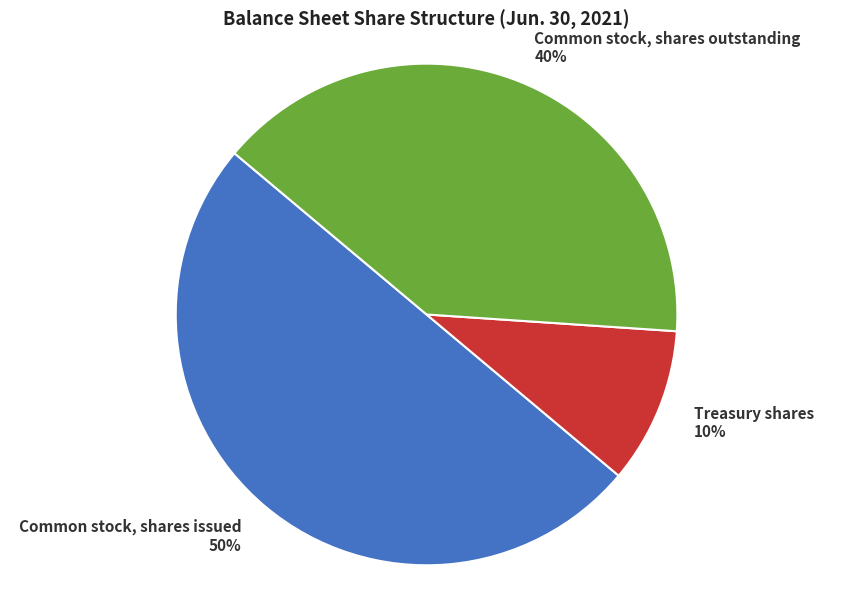

Is it true that Treasury shares is 10% of the pie?

True